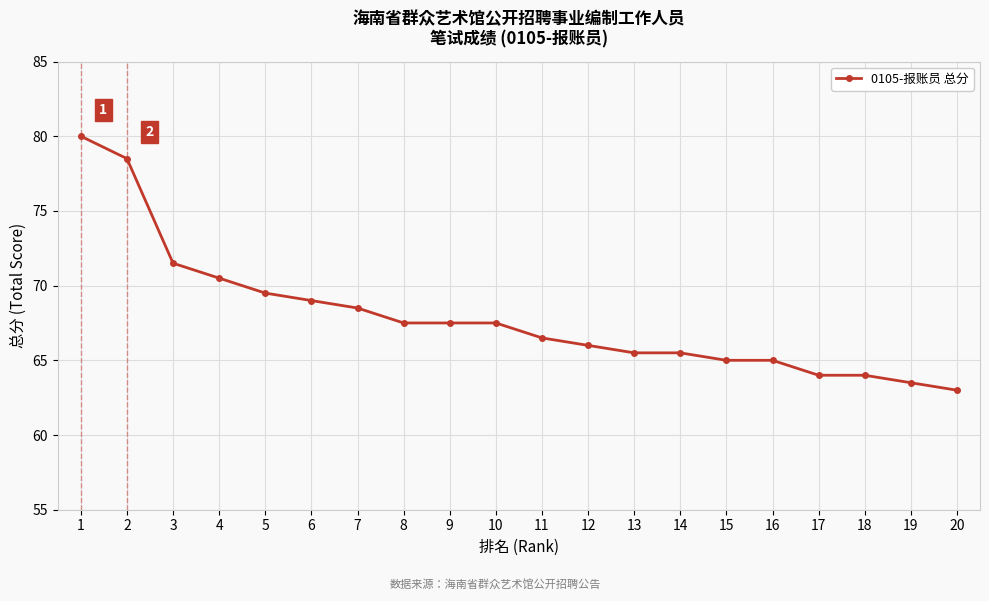

The value at 11 is 44.6. True or false?

False